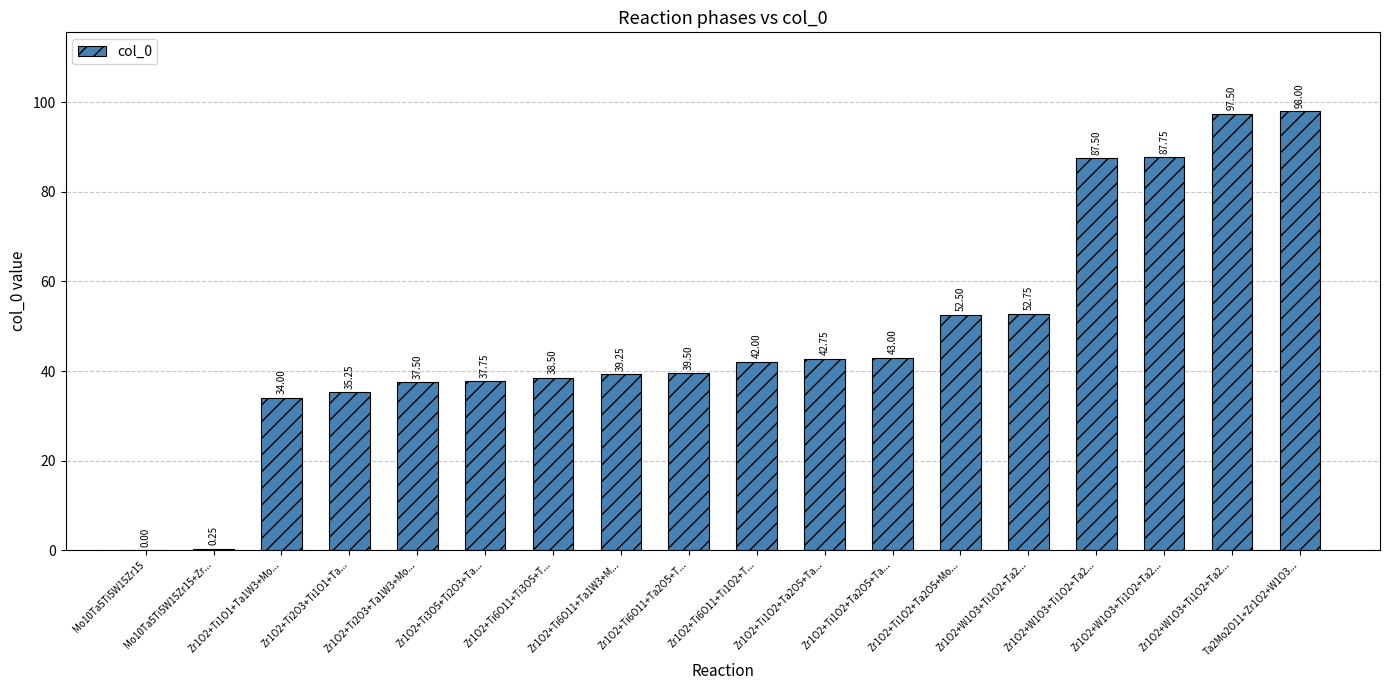

How many values are above zero?

17